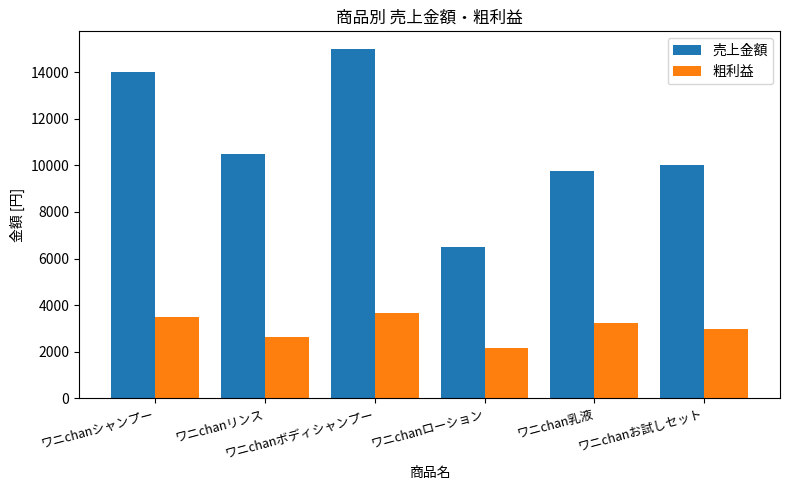

The value of 粗利益 at ワニchan乳液 is 3217.5. True or false?

True